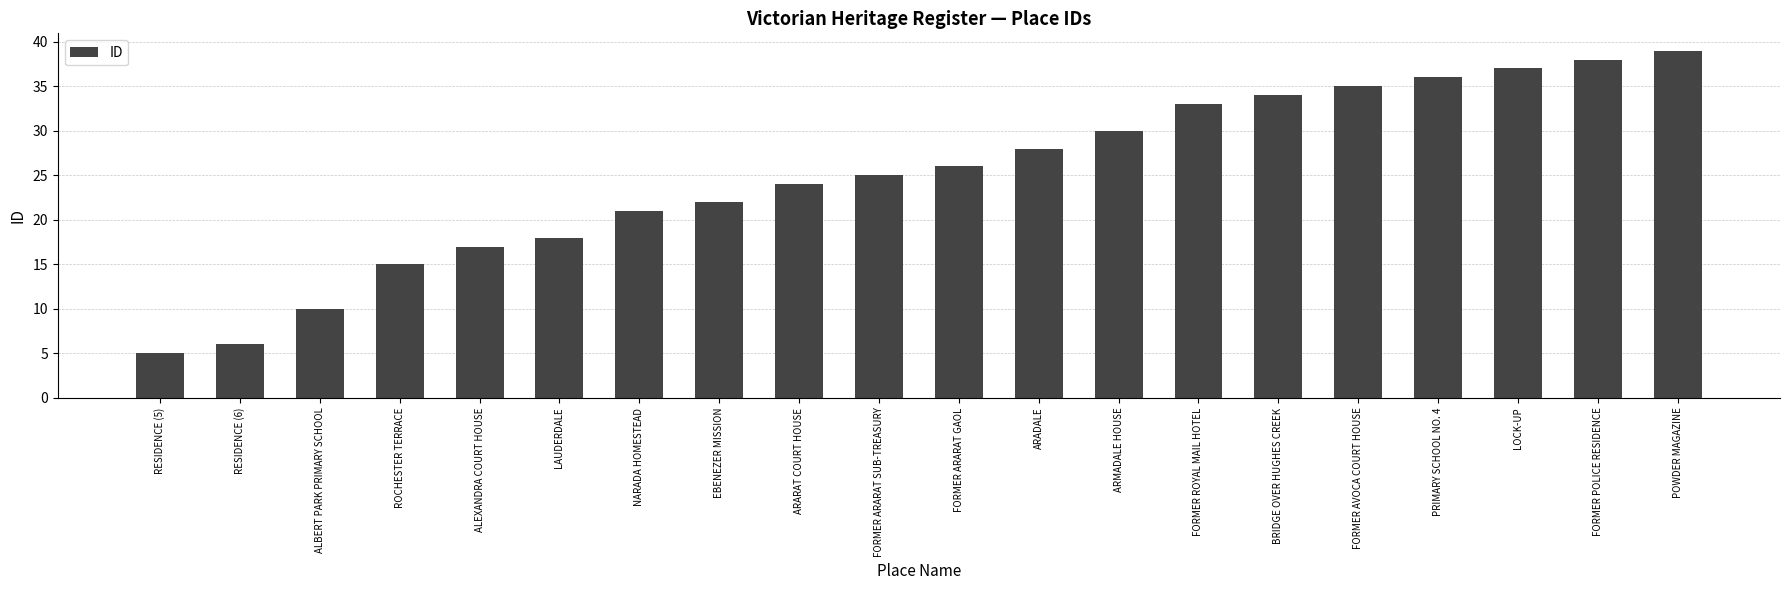

Between FORMER POLICE RESIDENCE and ARMADALE HOUSE, which is larger?

FORMER POLICE RESIDENCE